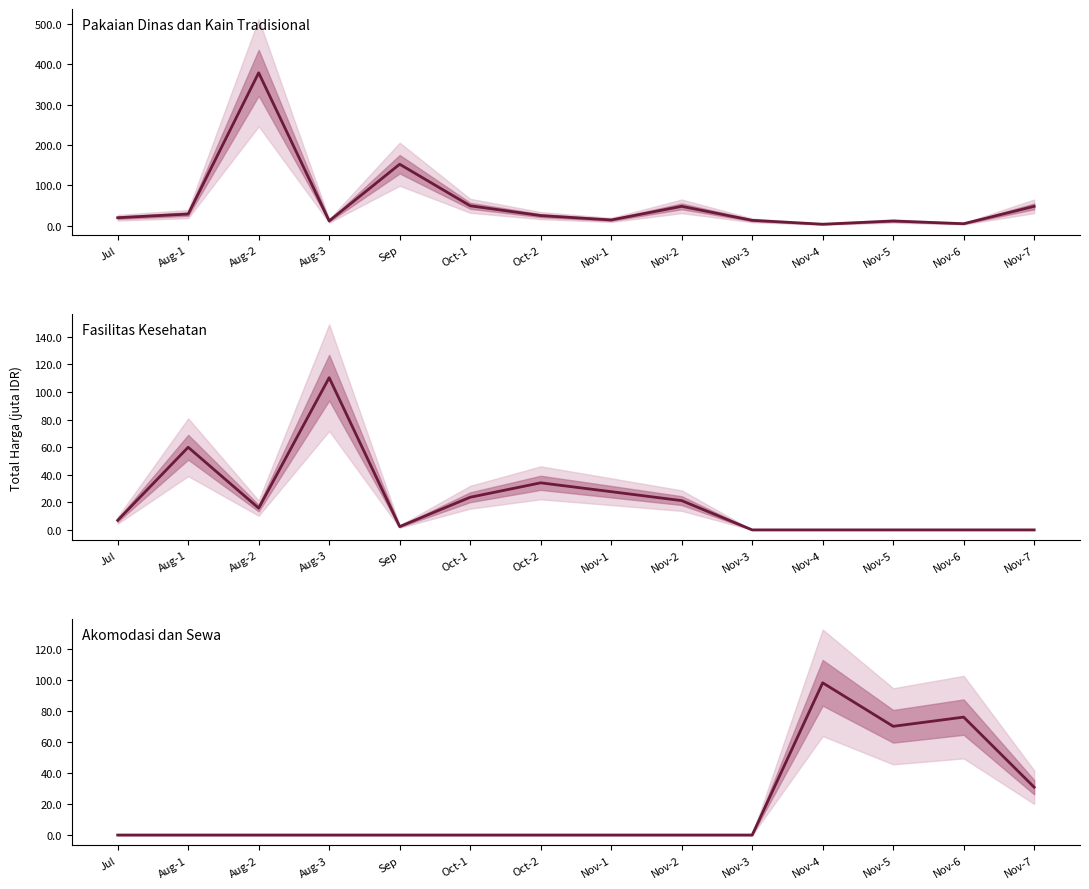

True or false: Pakaian Dinas dan Kain Tradisional and Akomodasi dan Sewa cross at least once.

True